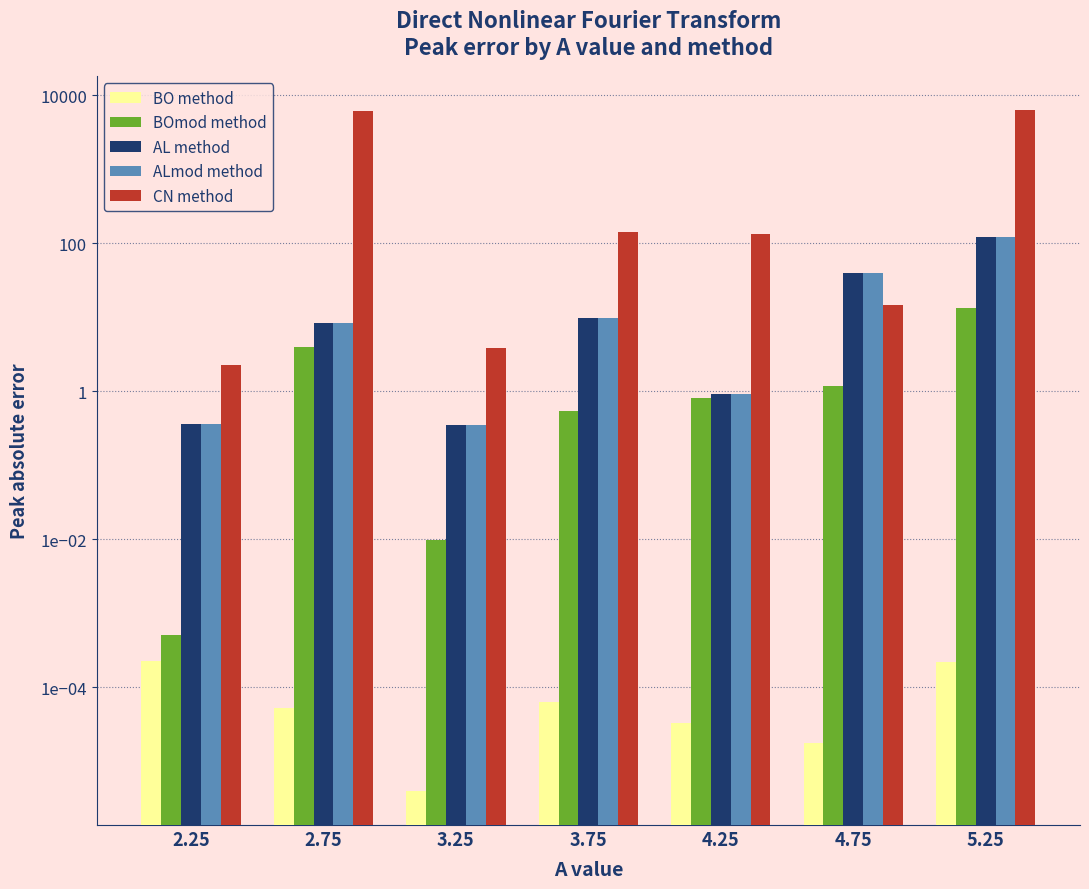

How many bars are there in total?

35